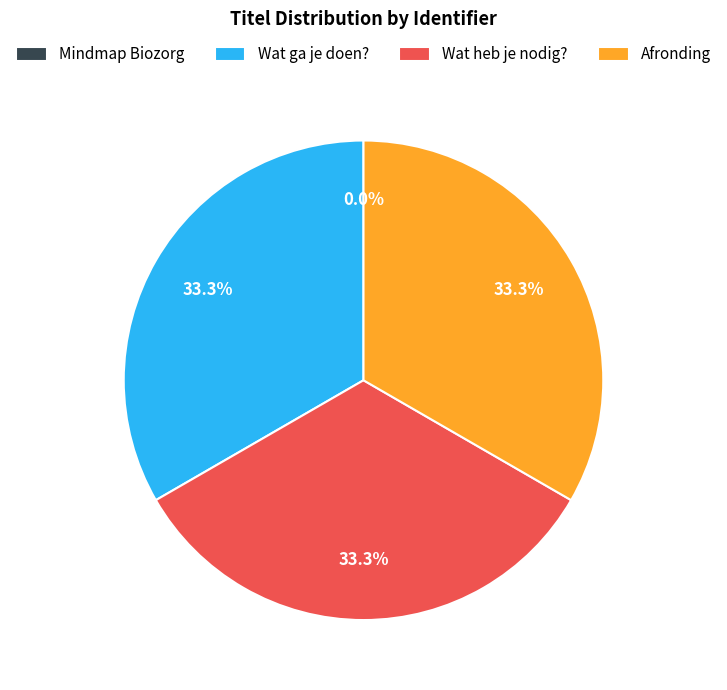

What is the ratio of the value at Afronding to the value at Wat heb je nodig??

1.0